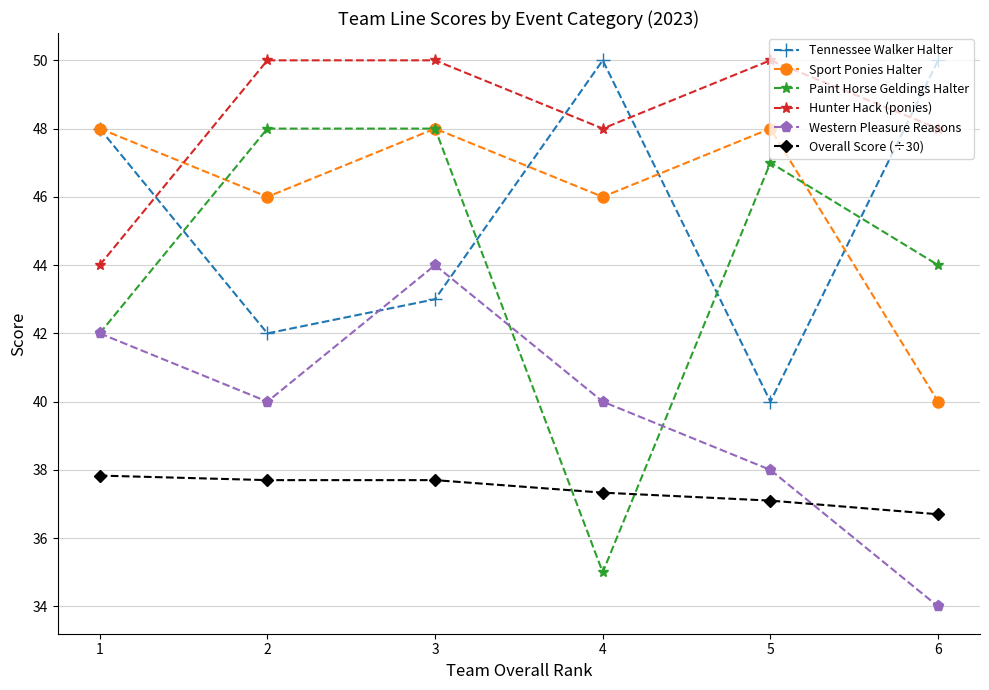

What value does the Sport Ponies Halter series have at 1?

48.0